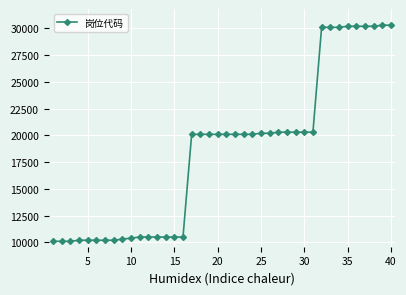

What is the sum of all values?

739447